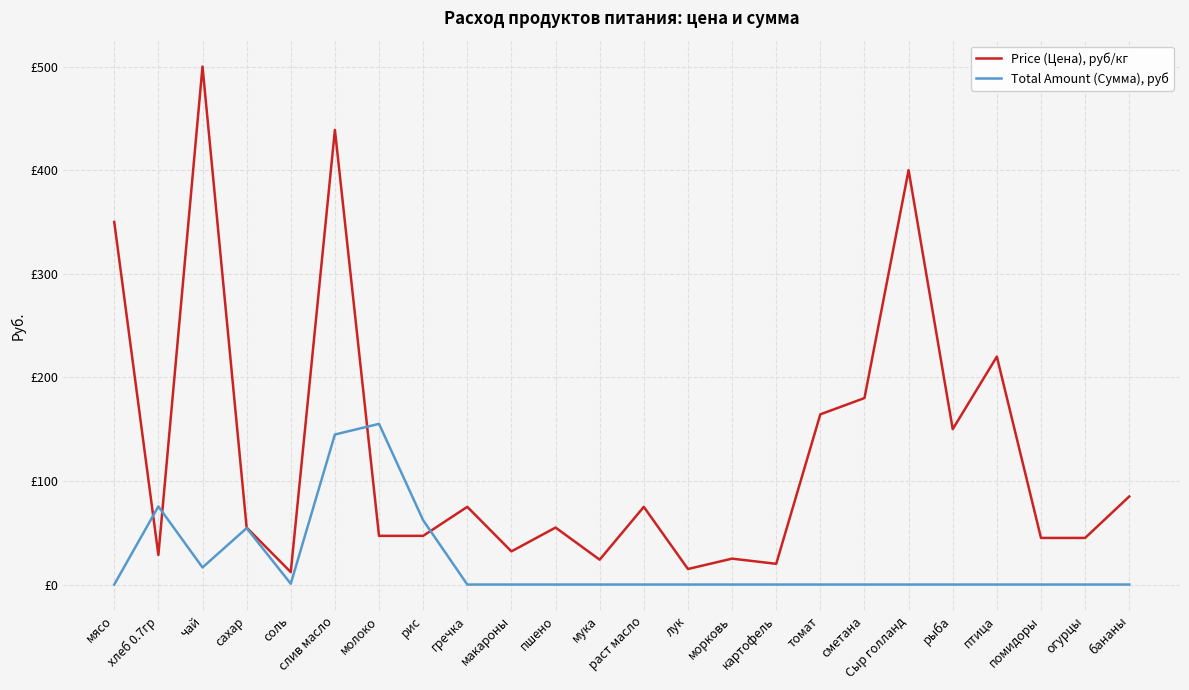

What is the difference between the highest and lowest values at соль?

11.2